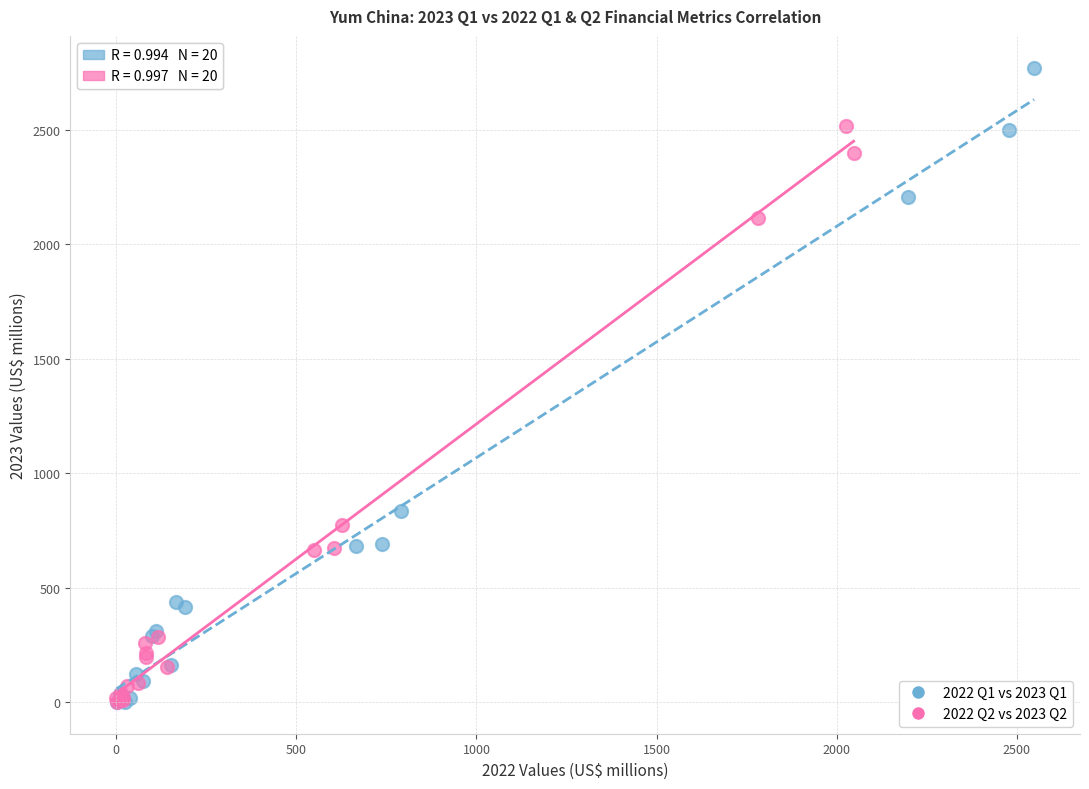

Which series has the widest spread of Y values?

2022 Q1 vs 2023 Q1